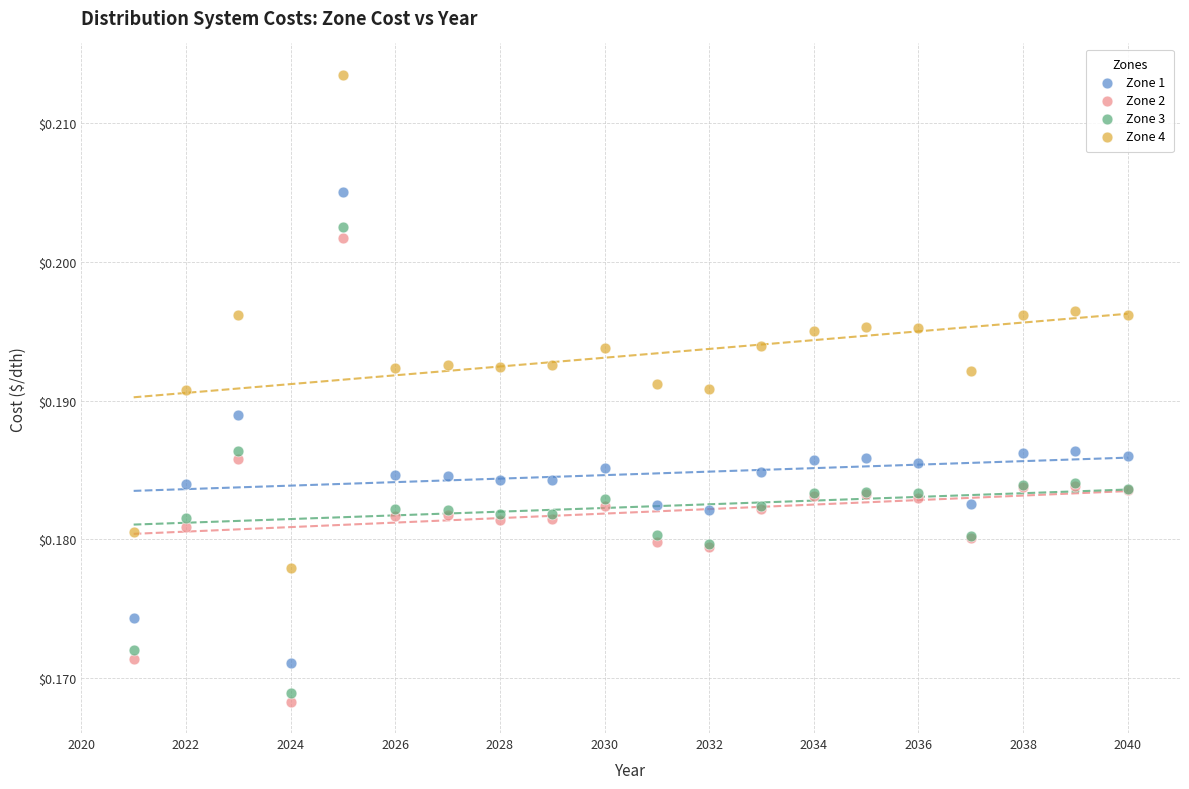

Which series has the largest Y range (max minus min)?

Zone 4